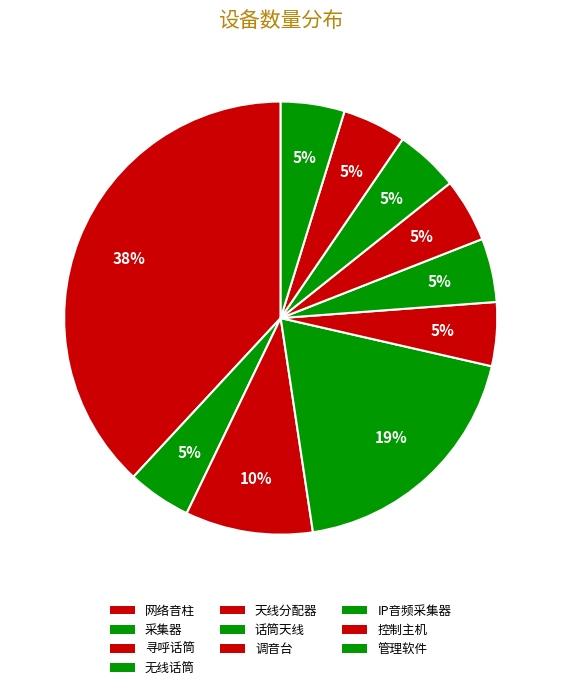

Count the number of slices in the pie.

10